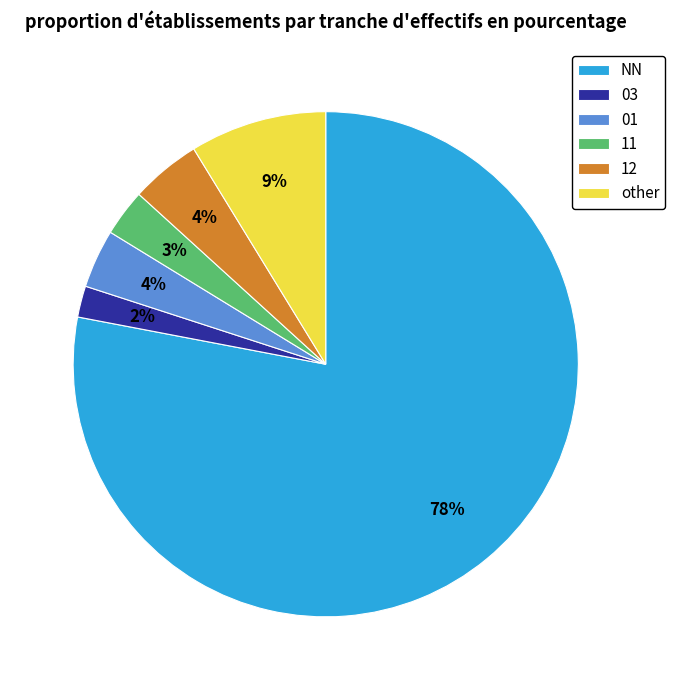

How many slices are in this pie chart?

6